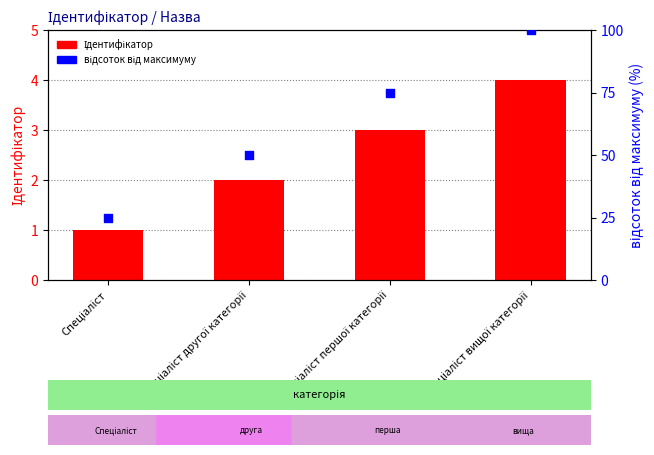

Which series has the largest Y range (max minus min)?

відсоток від максимуму